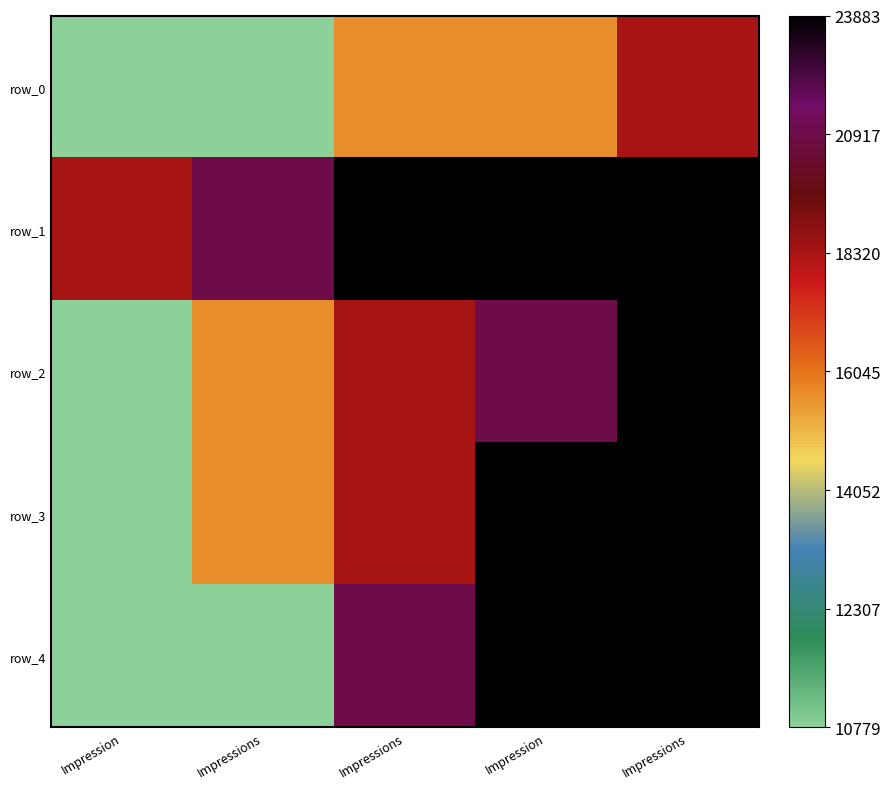

At which category does the chart reach its peak across all series?

Impressions